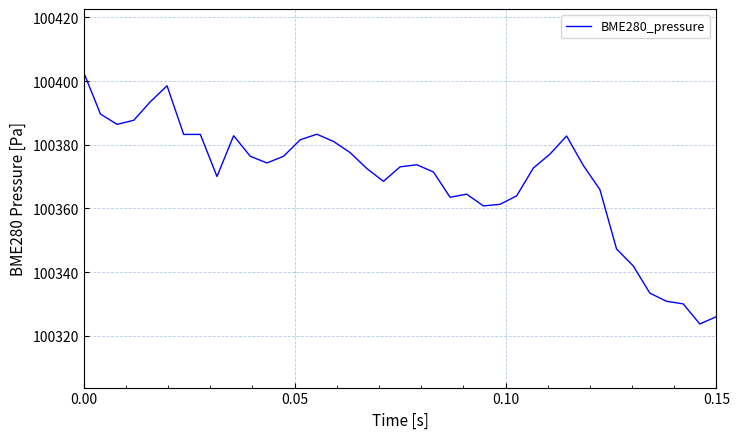

What is the maximum value shown in the chart?

100402.7